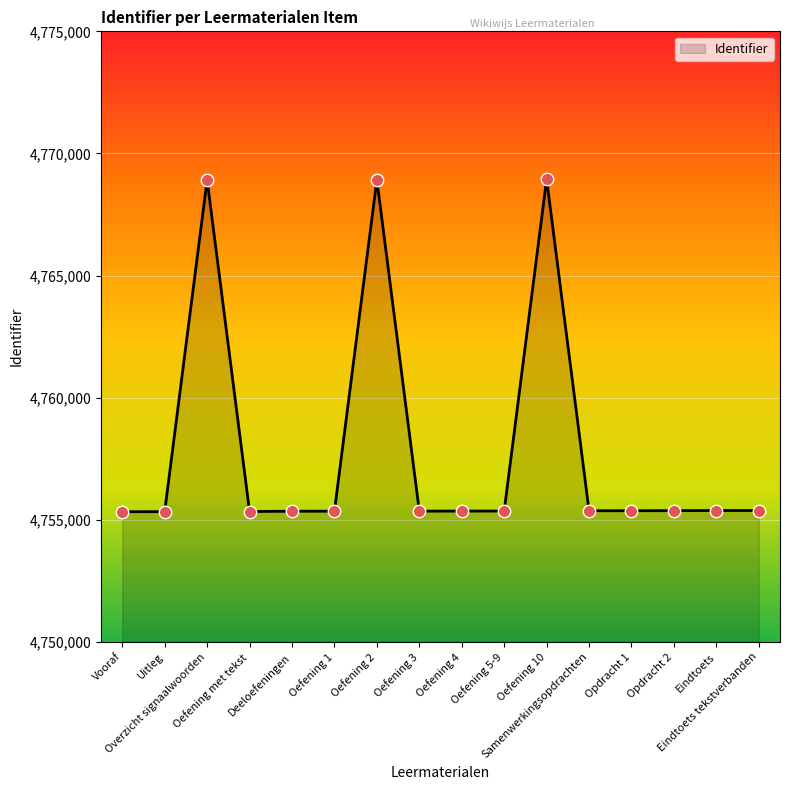

Which has a higher value, Oefening 10 or Oefening 5-9?

Oefening 10